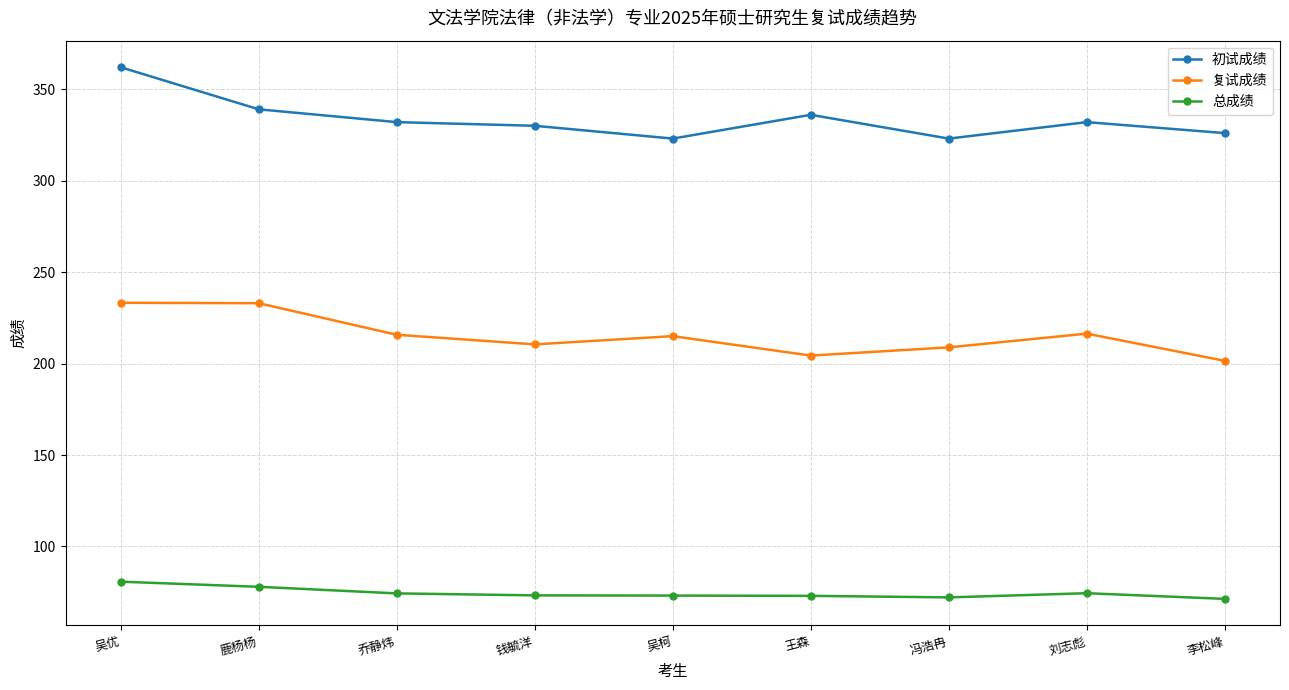

List the series in order of their overall mean, highest first.

初试成绩, 复试成绩, 总成绩